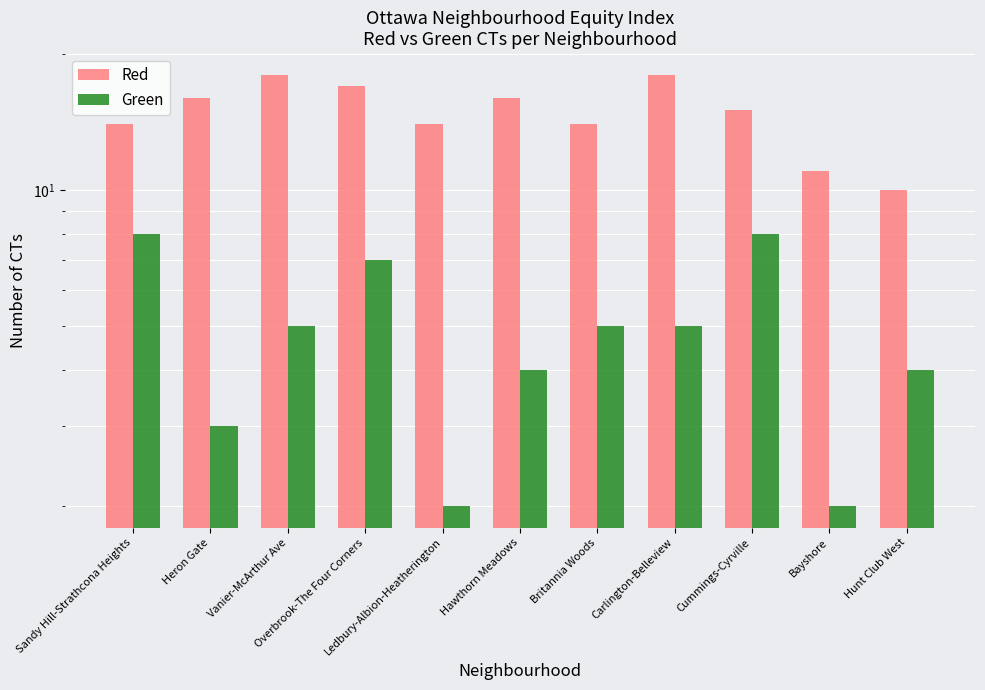

What is the maximum value shown in the chart?

18